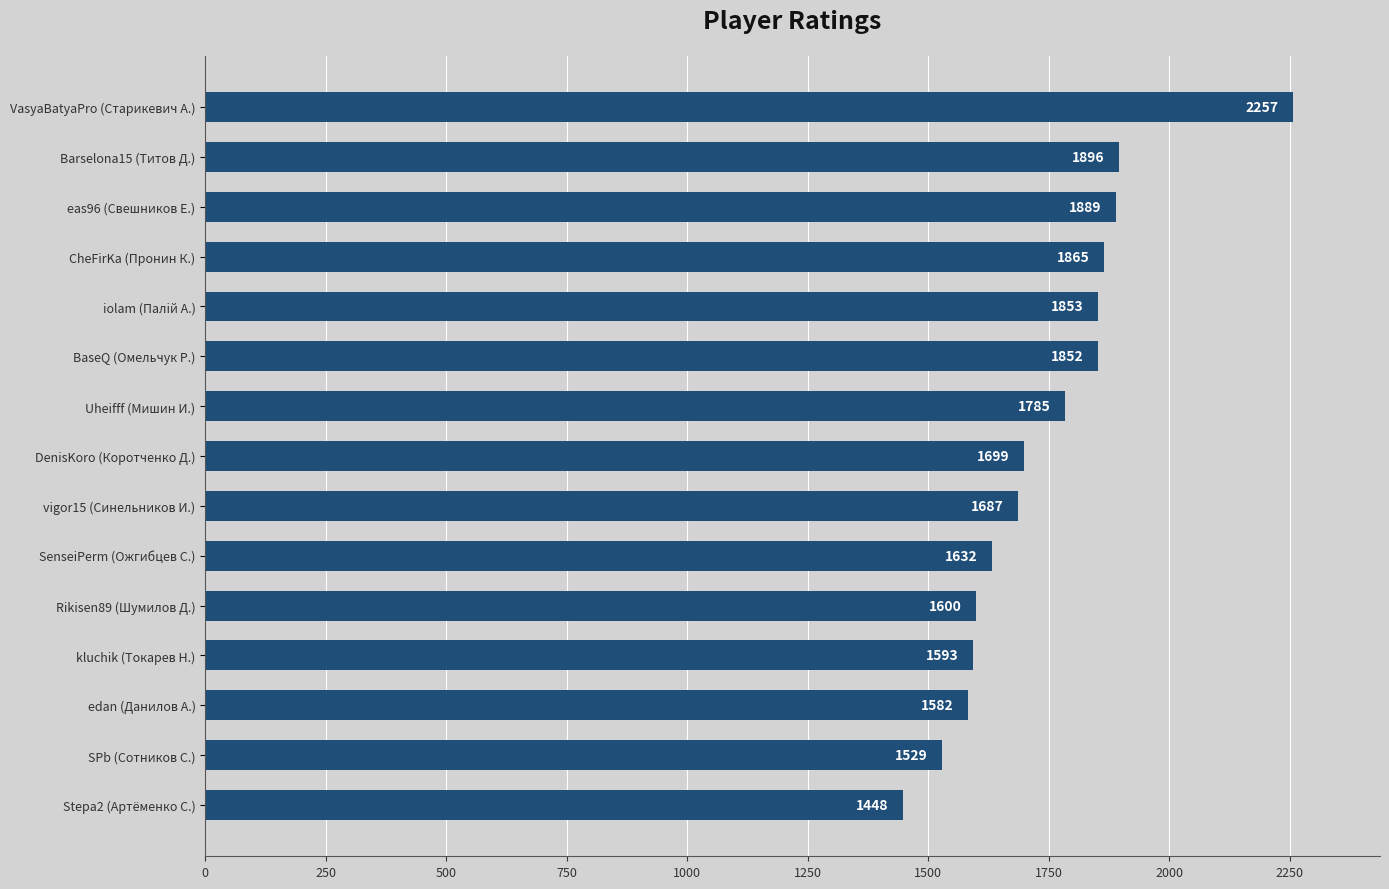

What is the change in value from SPb (Сотников С.) to DenisKoro (Коротченко Д.)?

+170